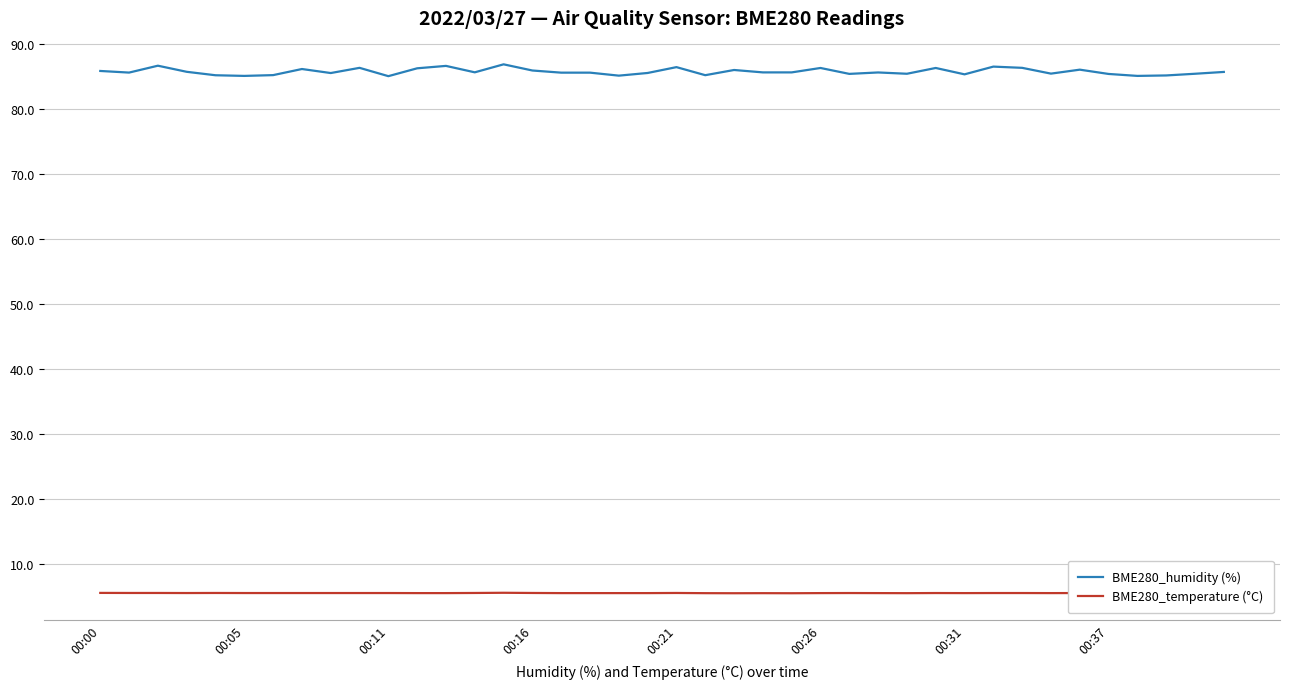

Does the chart have visible grid lines?

Yes